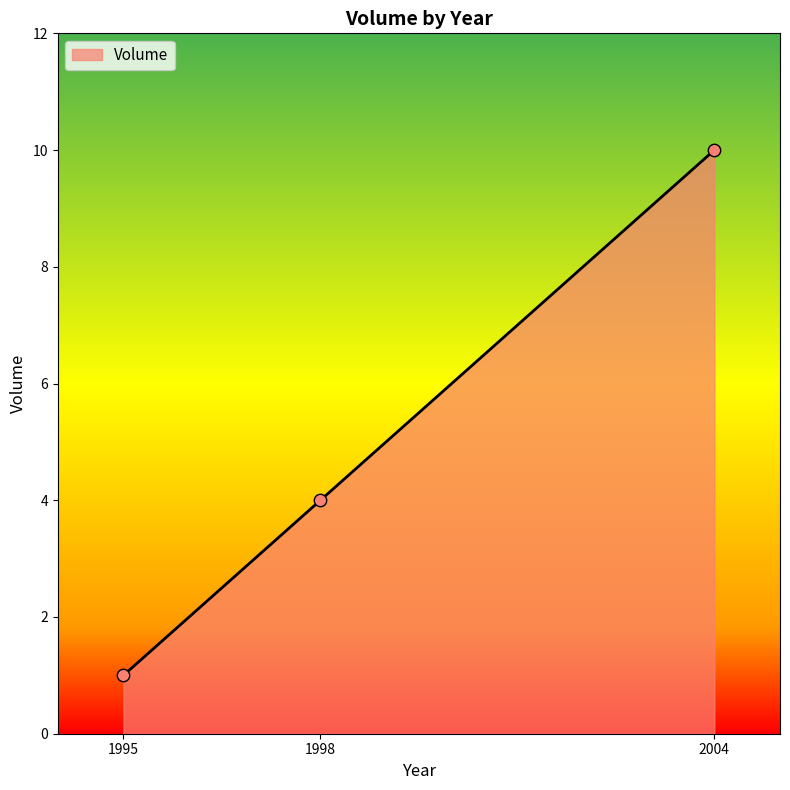

What is the change in value from 1998 to 2004?

+6